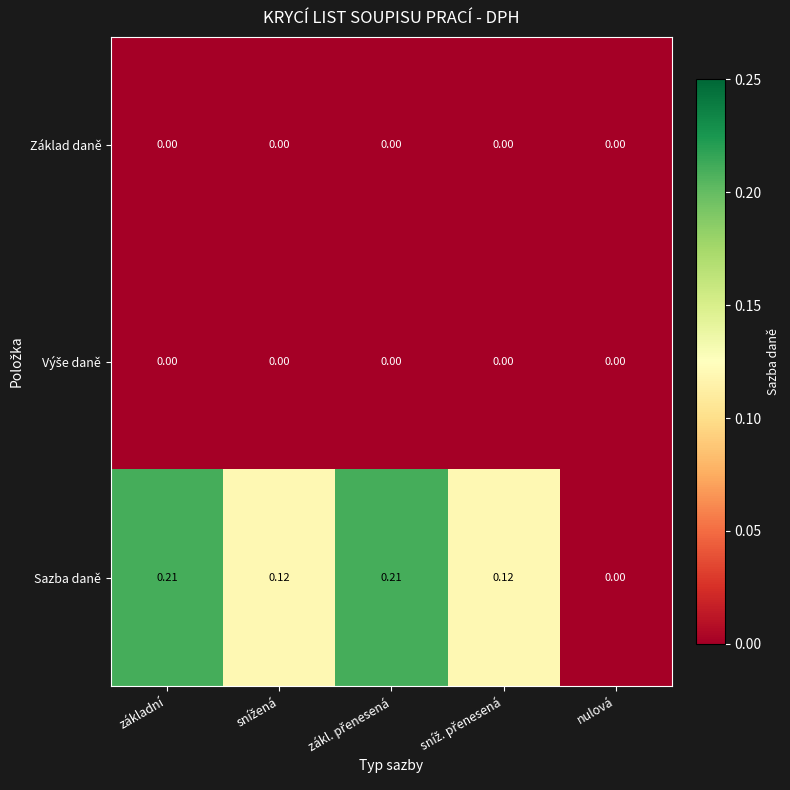

Which series has the widest spread of values?

Sazba daně